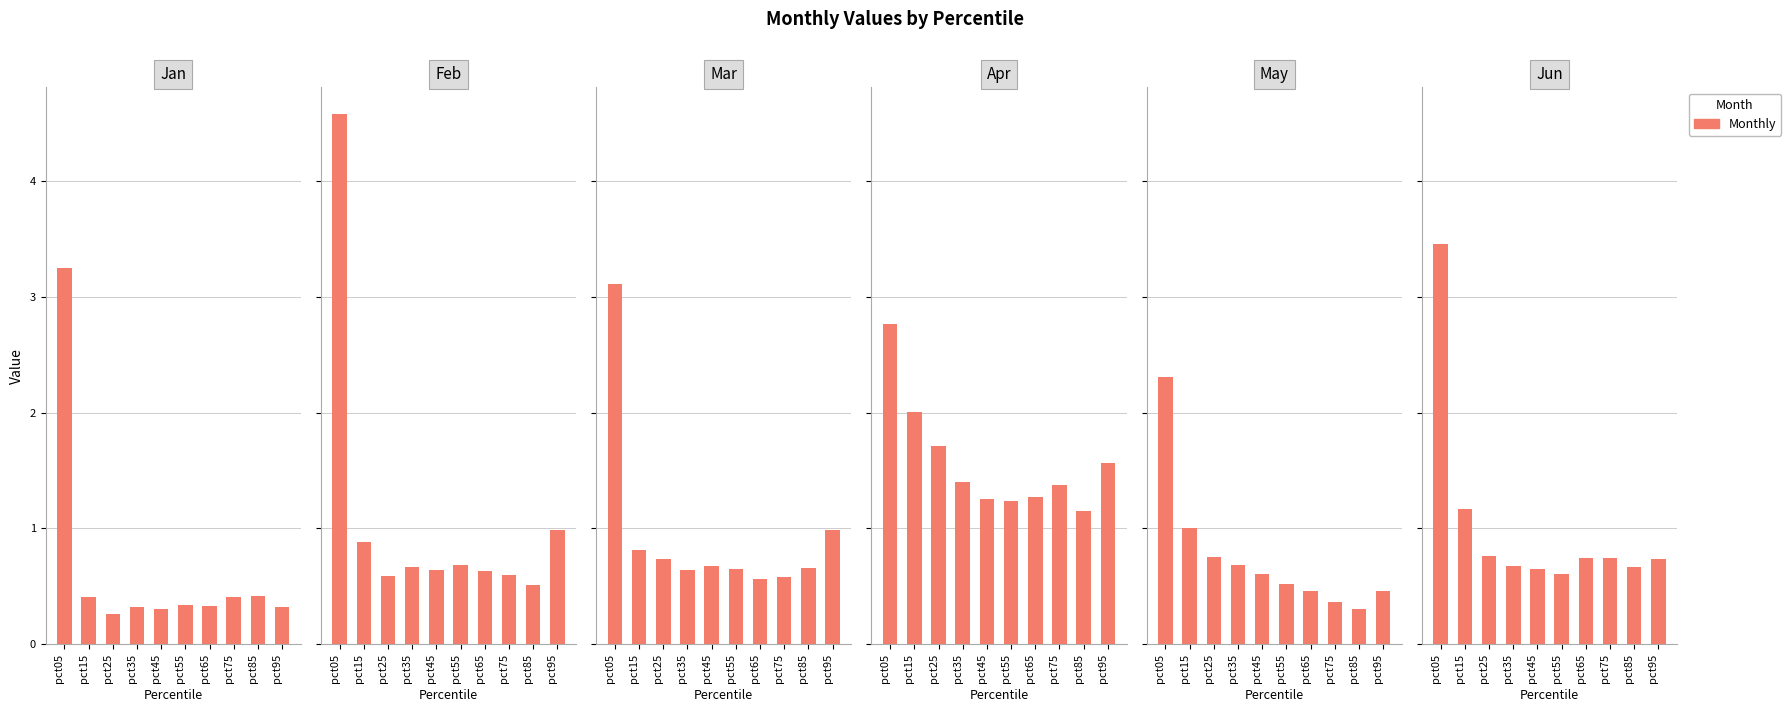

Read the Jan value at pct65.

0.3